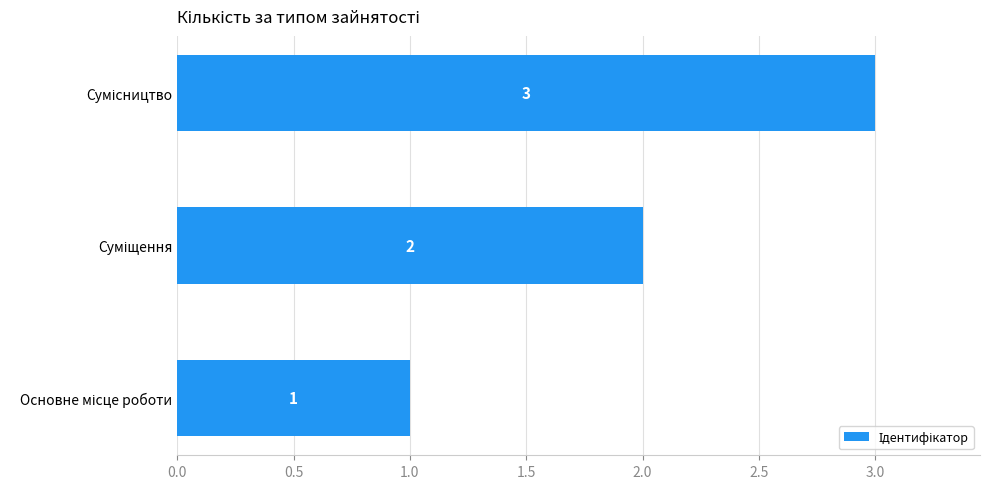

What is the greatest value displayed?

3